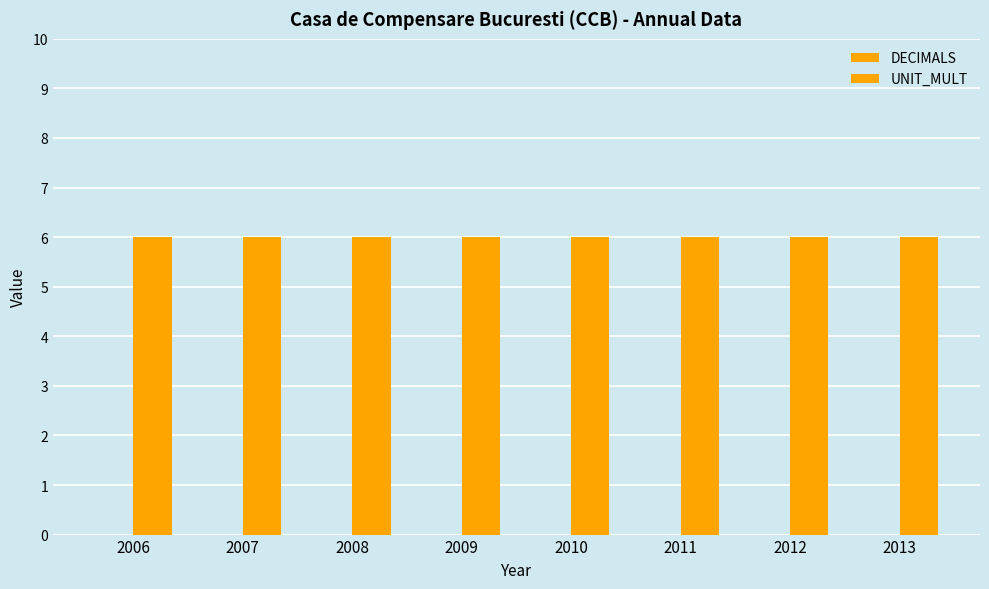

Which category has the lowest value across all series?

2006